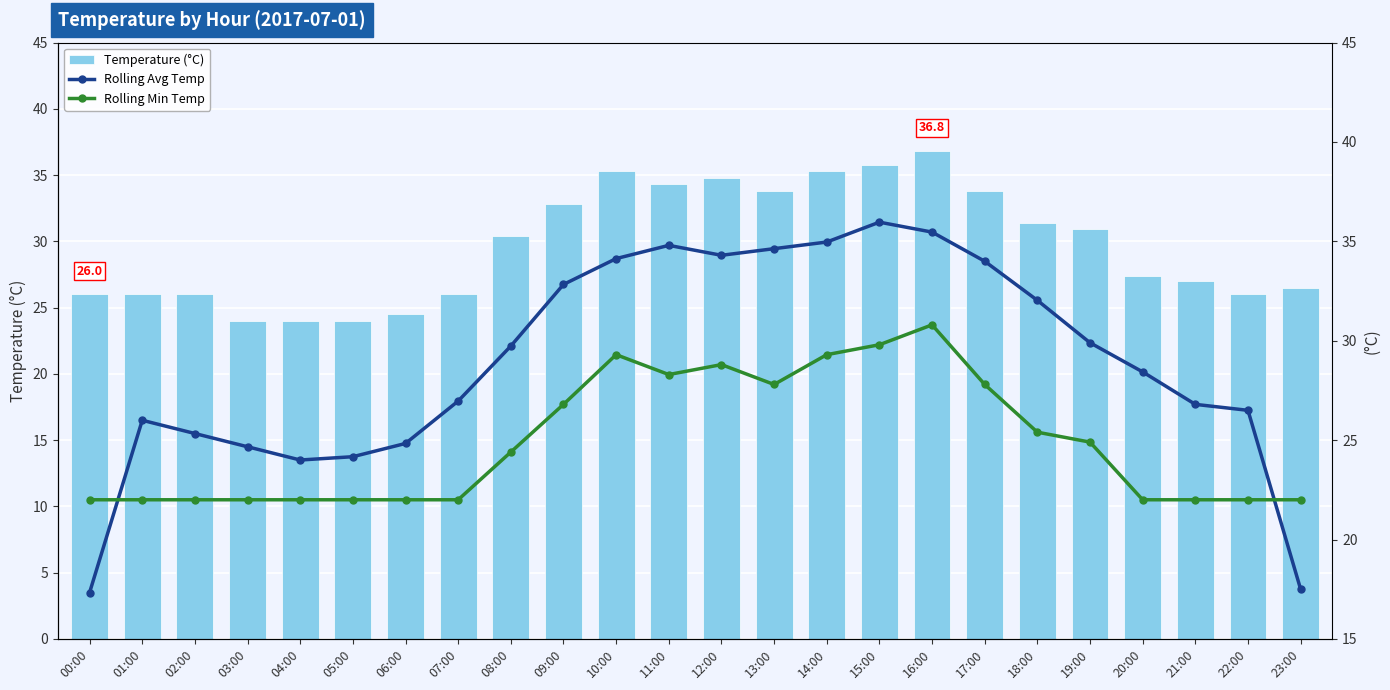

At which label does Rolling Avg Temp reach its peak?

15:00